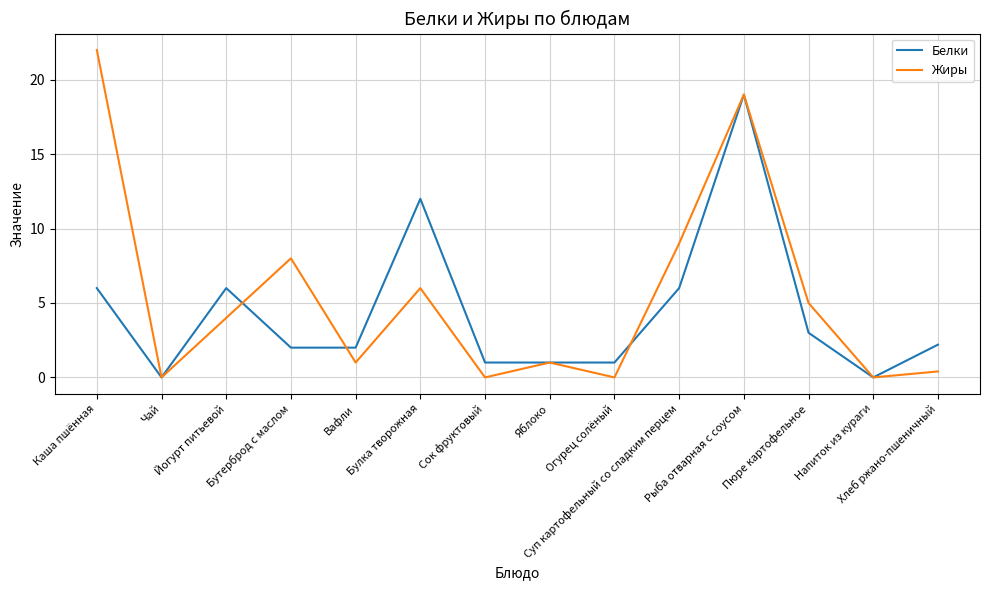

How many lines are shown in the chart?

2